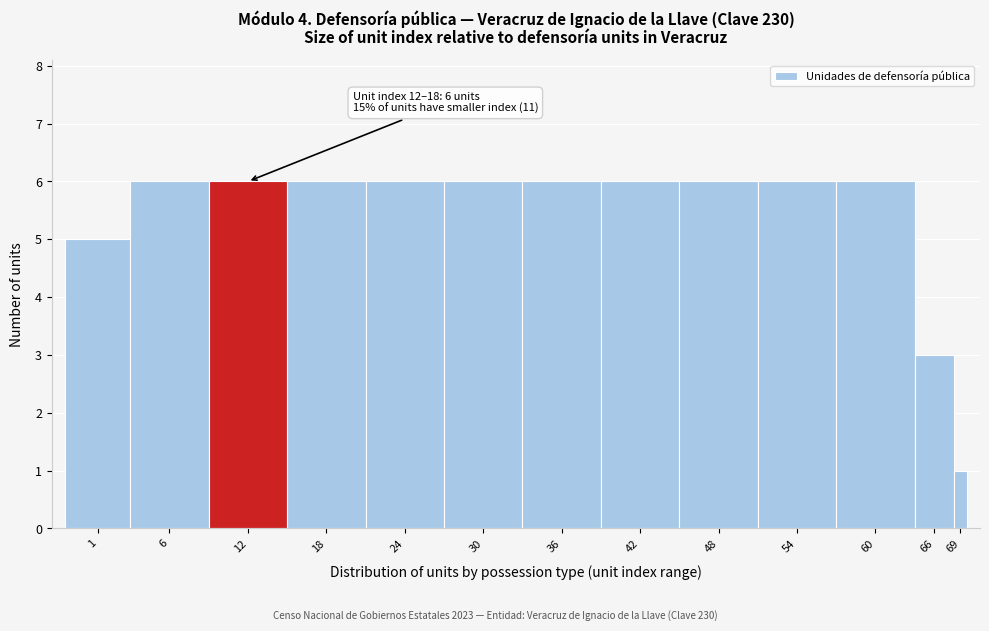

Reading left to right, list all the values displayed in this chart.

1=5	6=6	12=6	18=6	24=6	30=6	36=6	42=6	48=6	54=6	60=6	66=3	69=1